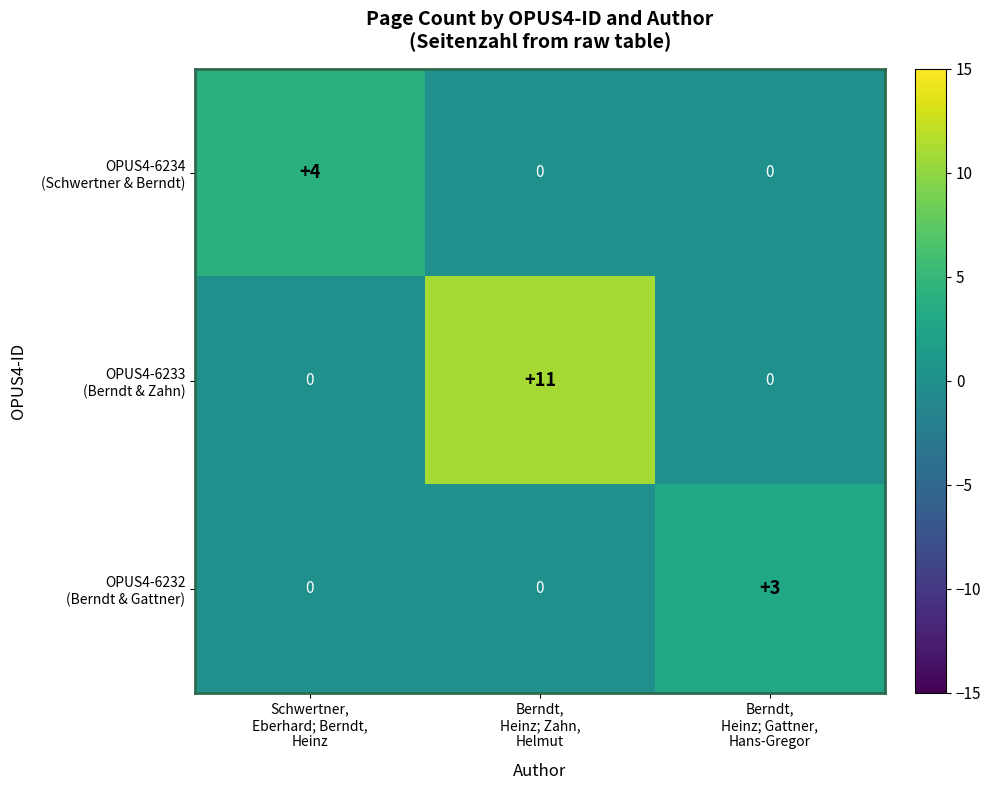

At how many categories does at least one series exceed 0?

3